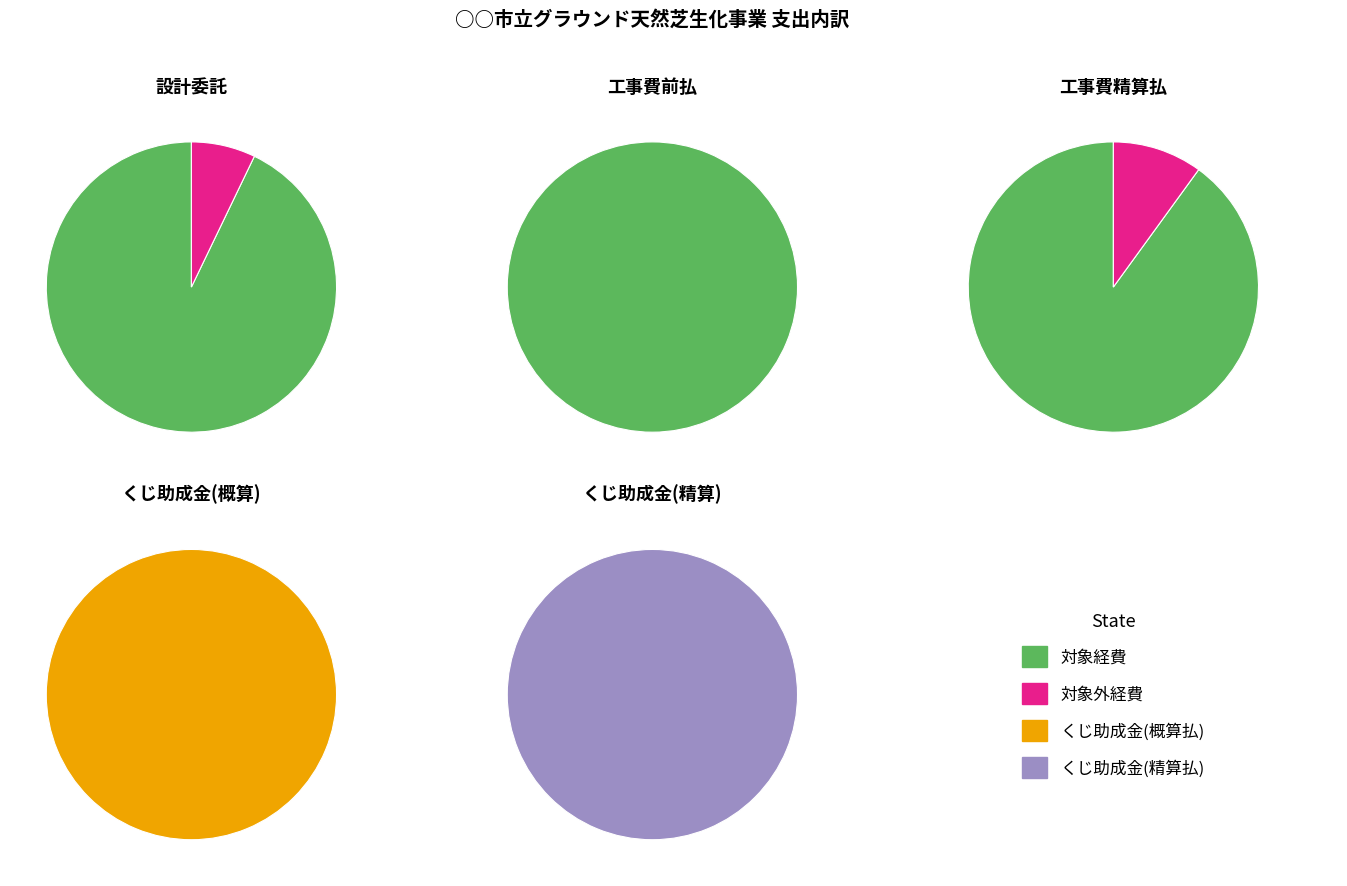

Which series has the largest range (max minus min)?

工事費（精算払）